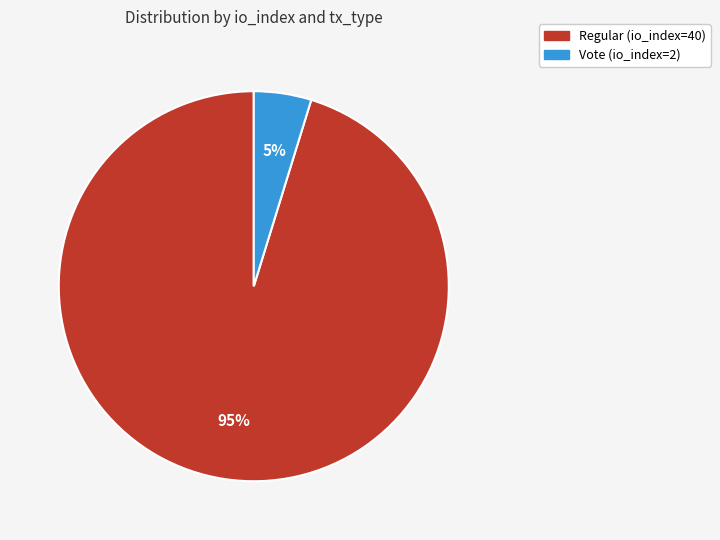

The Vote (io_index=2) slice represents 5% of the pie. True or false?

True